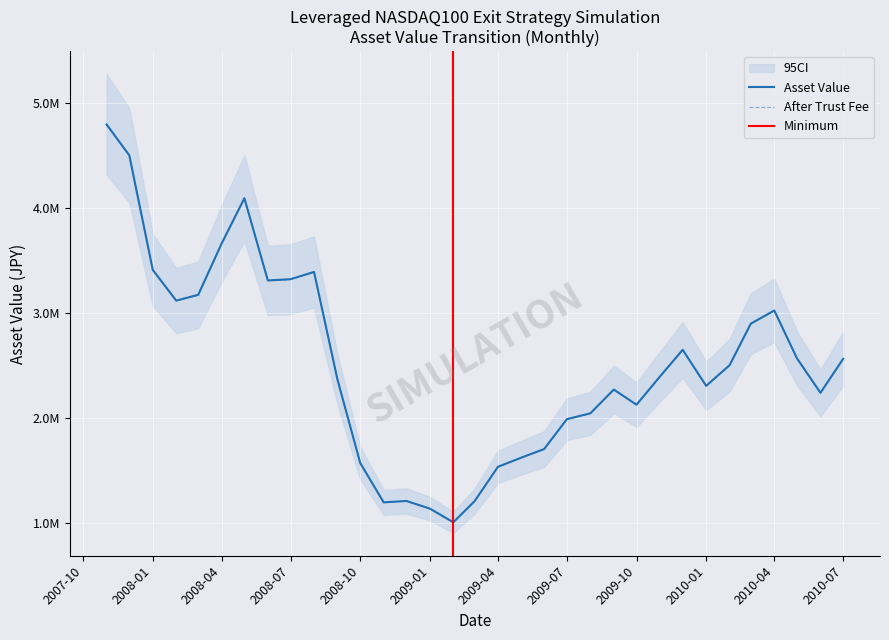

At 2008-01, list the series in order from smallest to largest.

After Trust Fee, Asset Value